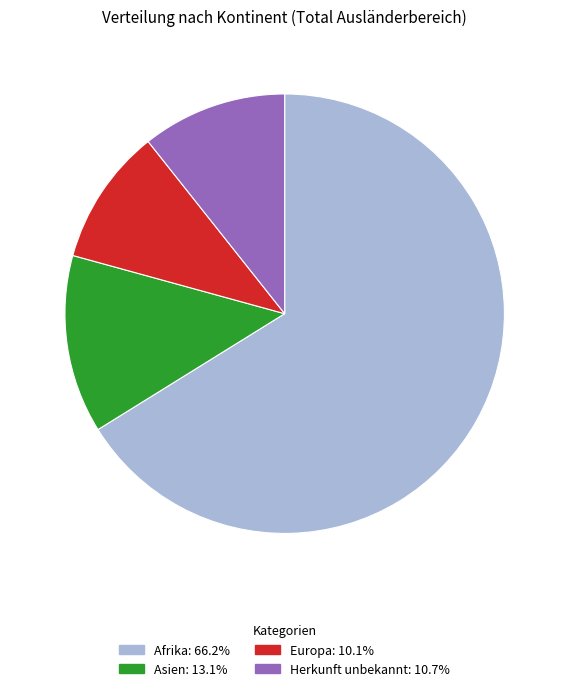

Does any single category account for the majority?

Yes